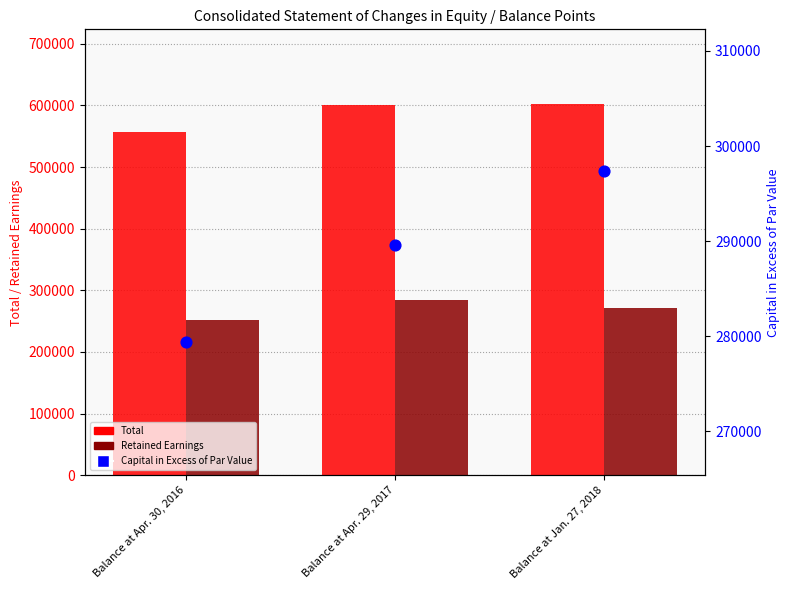

Which series has the largest Y range (max minus min)?

Total